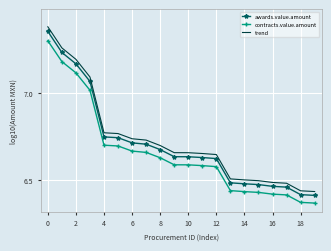

Which series has the widest spread of values?

trend